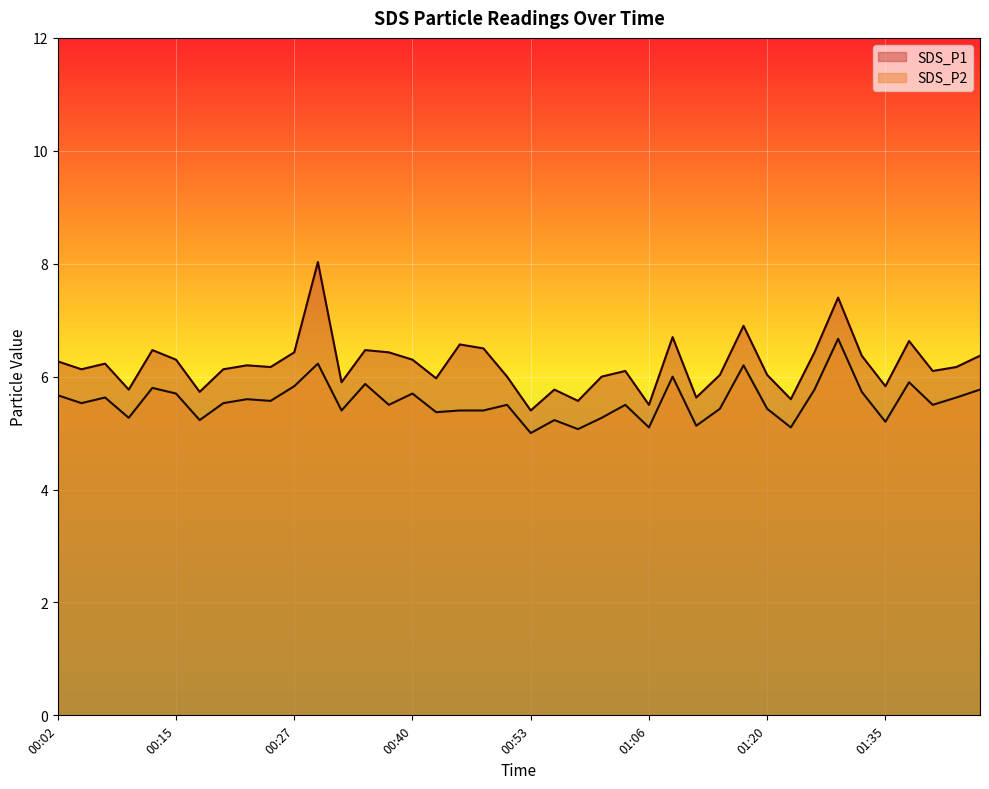

What is the sum of all SDS_P2 values?

222.4